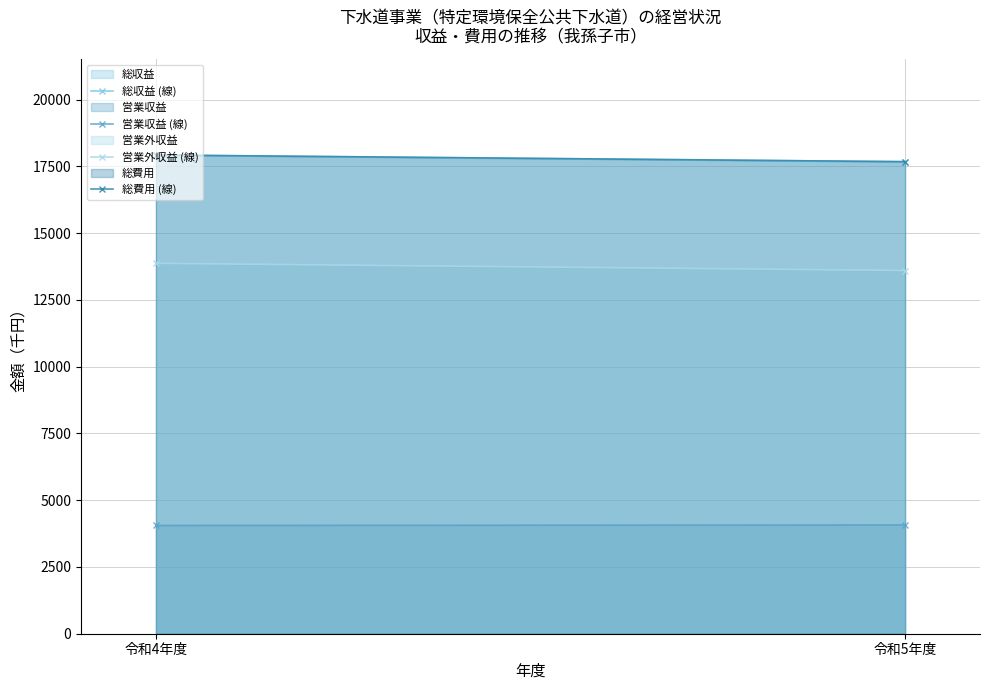

The value of 営業収益 (線) at 令和5年度 is 4074. True or false?

True